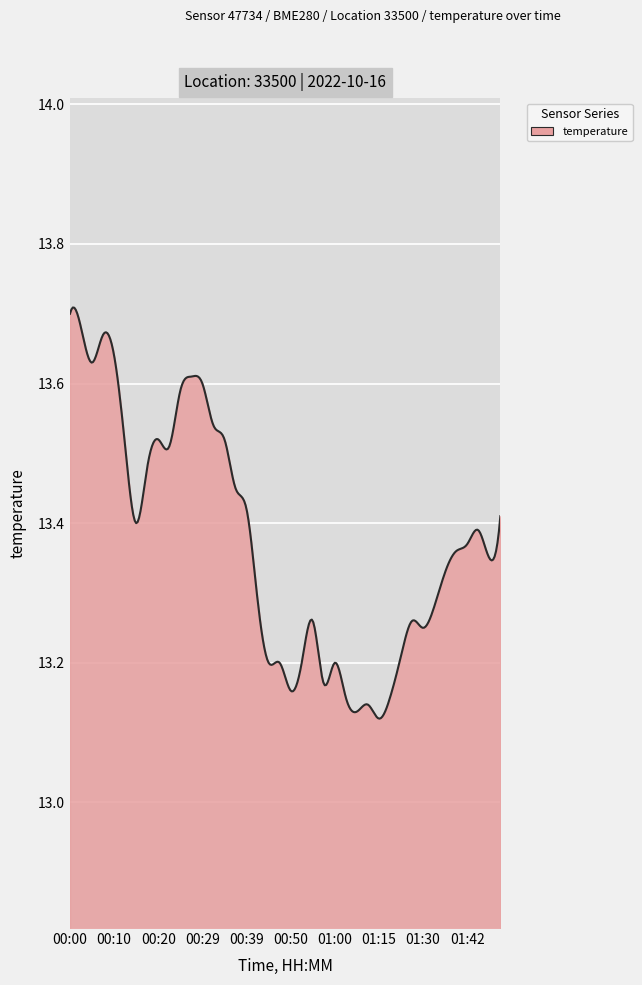

What is the difference between the maximum and minimum values?

0.6